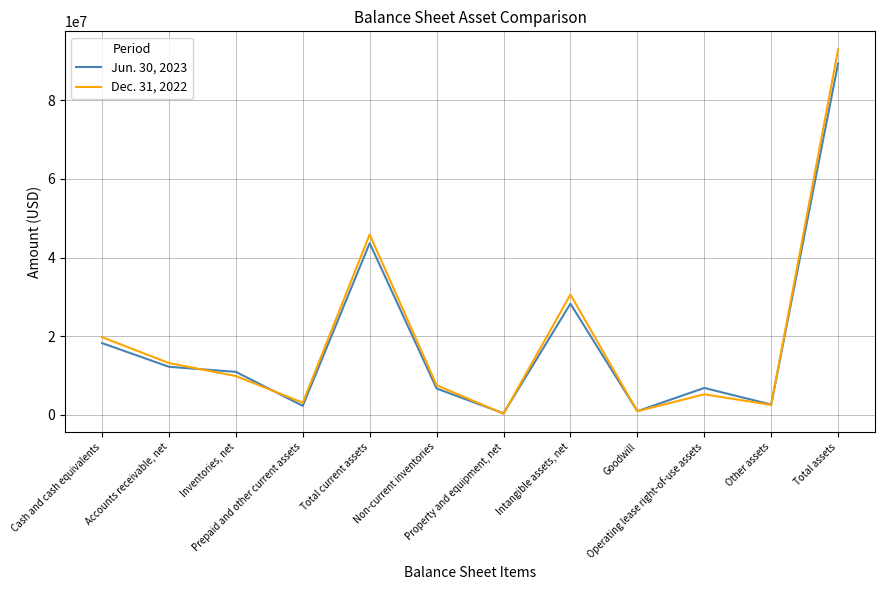

At which label does Dec. 31, 2022 reach its peak?

Total assets